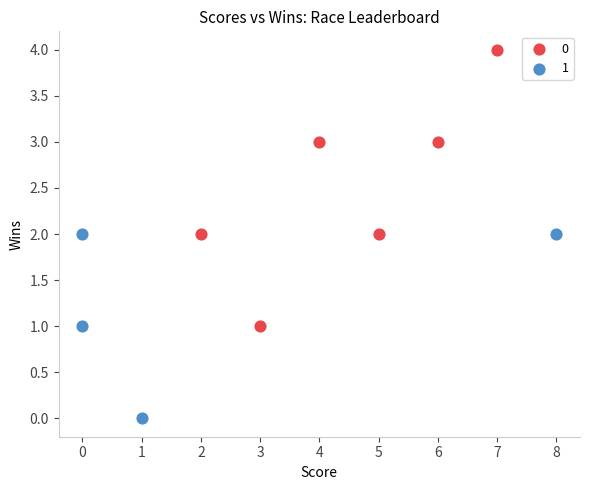

What are all the series names shown in the legend?

0, 1